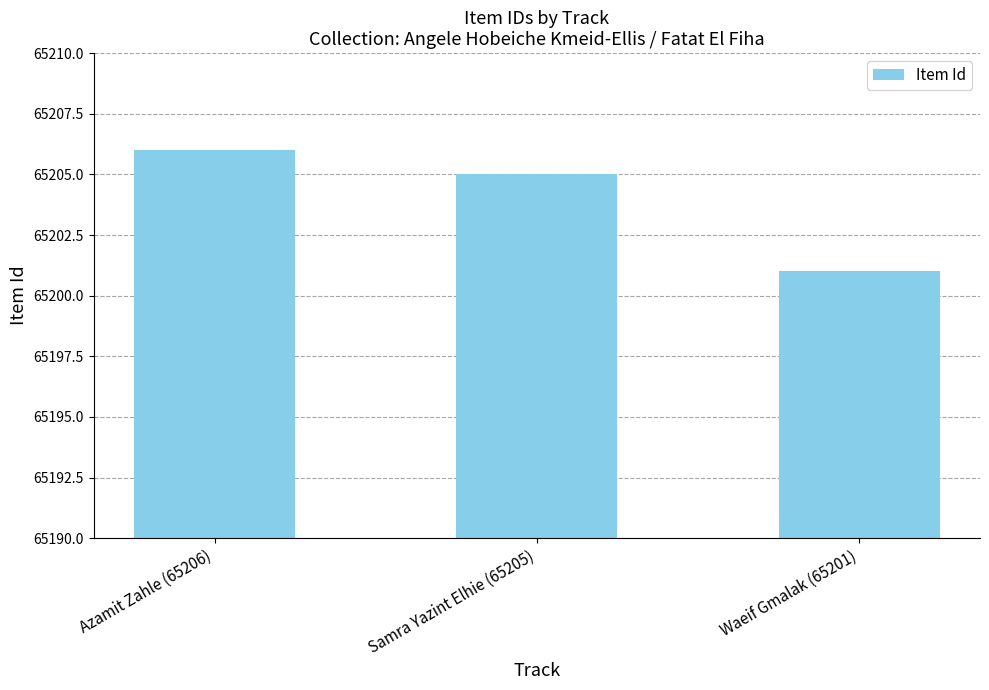

Is it true that the value at Waeif Gmalak (65201) is 65201?

True